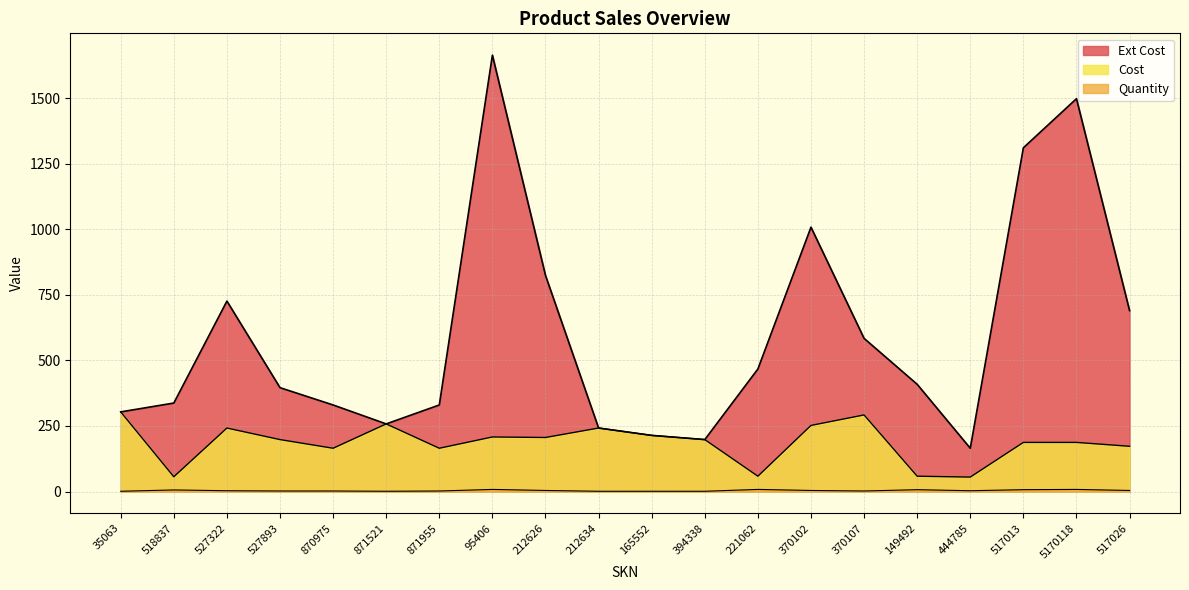

What is the label of the 3rd point from the left?

527322